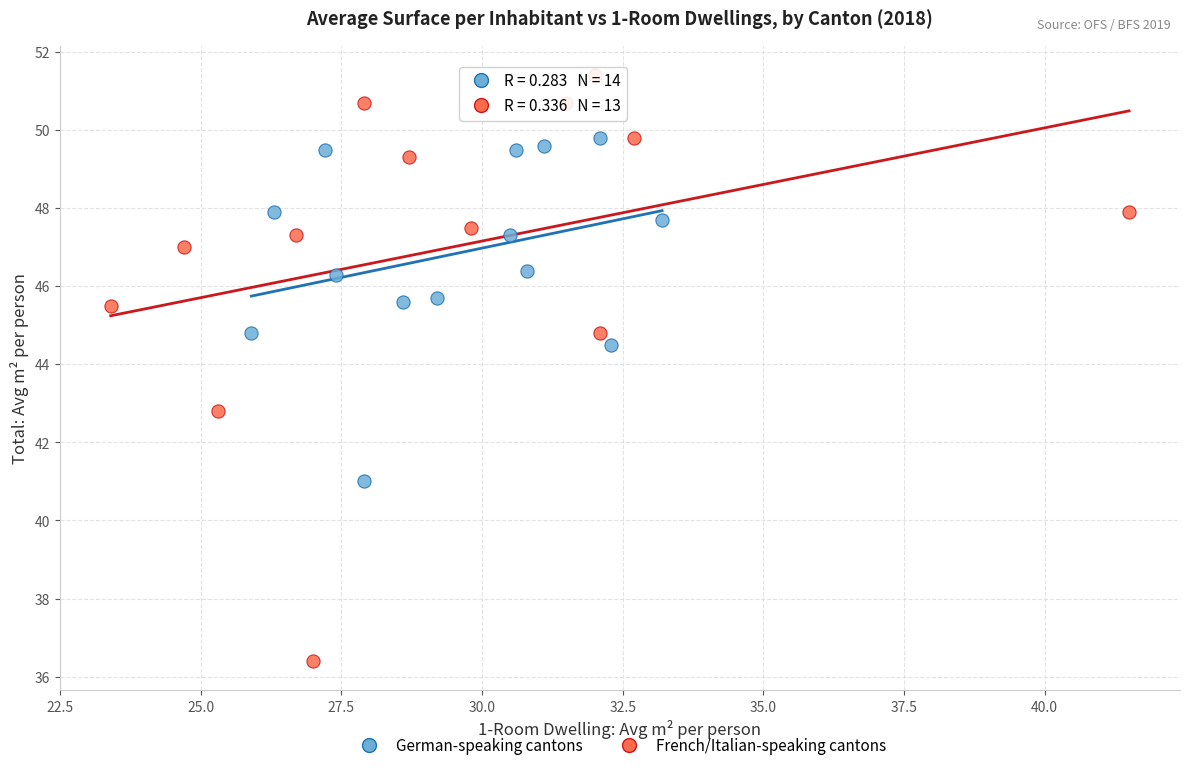

Which series has the widest spread of Y values?

French/Italian-speaking cantons